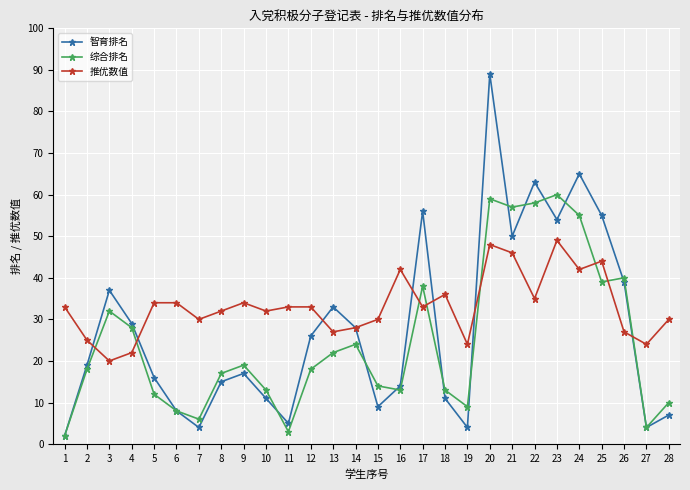

List the series in order of their overall mean, lowest first.

综合排名, 智育排名, 推优数值